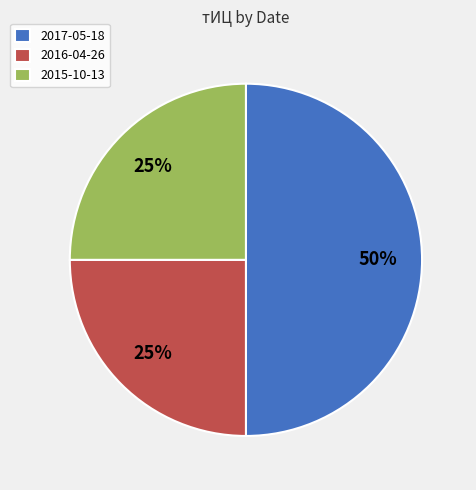

Which category has the biggest portion of the pie?

2017-05-18